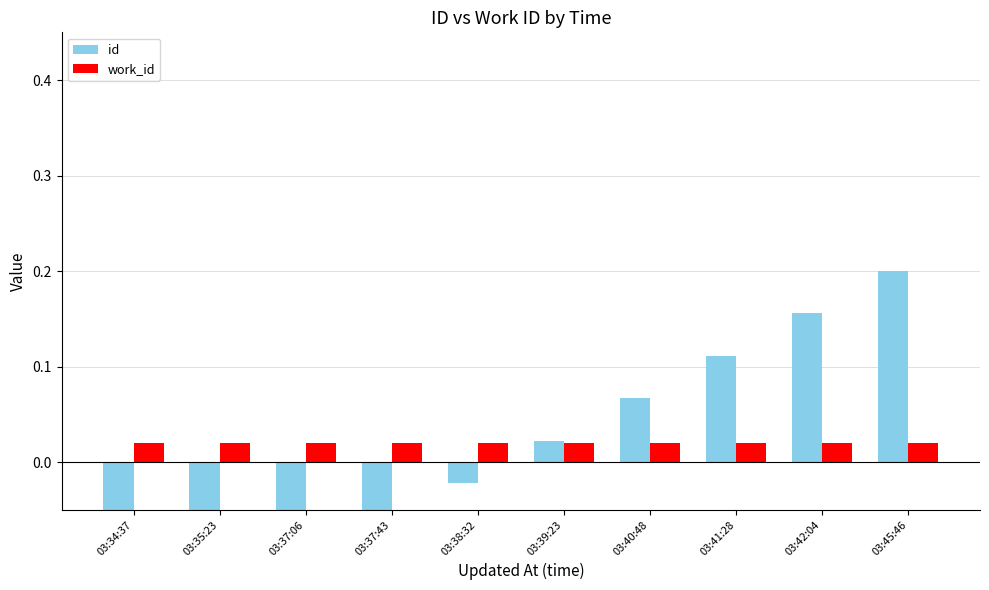

What are all the series names shown in the legend?

id, work_id